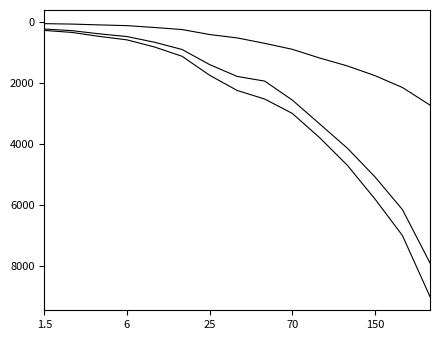

What is the label of the 8th point from the right?

7